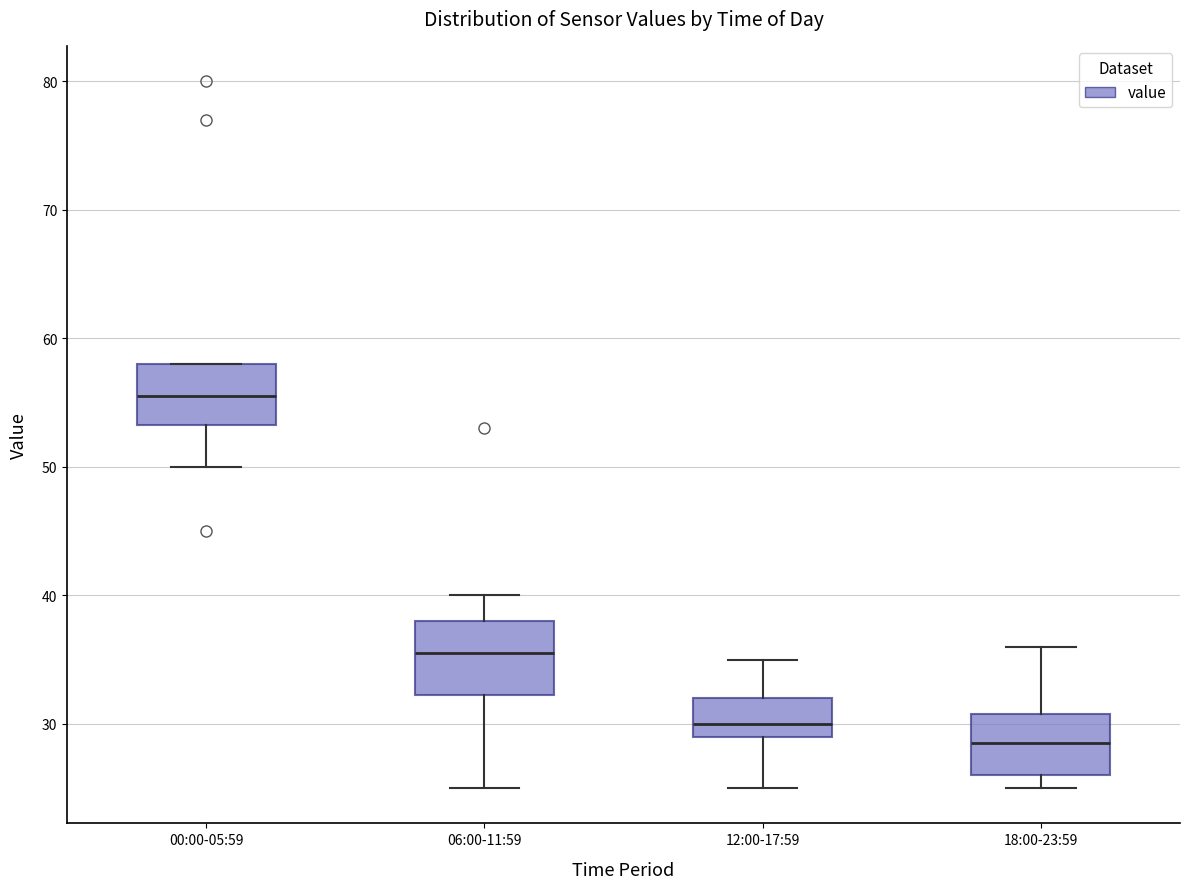

Reading left to right, transcribe this box plot: for each box, give where its median line is, the range the box spans, and where its two whiskers end, as read against the y-axis. The values are not printed on the chart, so give them approximately, as read against the axis.

00:00-05:59: median 56, box 53 to 58, whiskers 50 to 58
06:00-11:59: median 36, box 32 to 38, whiskers 25 to 40
12:00-17:59: median 30, box 29 to 32, whiskers 25 to 35
18:00-23:59: median 29, box 26 to 31, whiskers 25 to 36